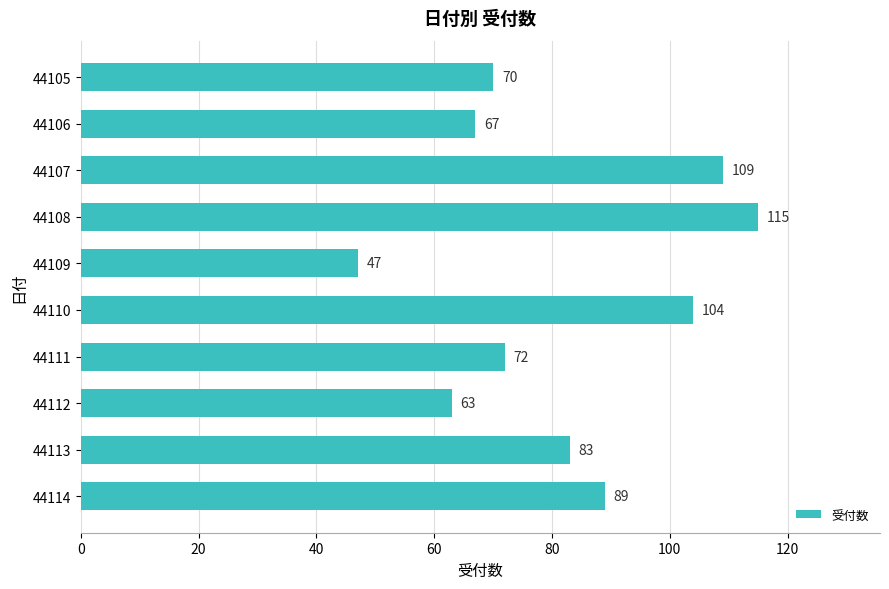

At which category does the chart reach its peak across all series?

44108